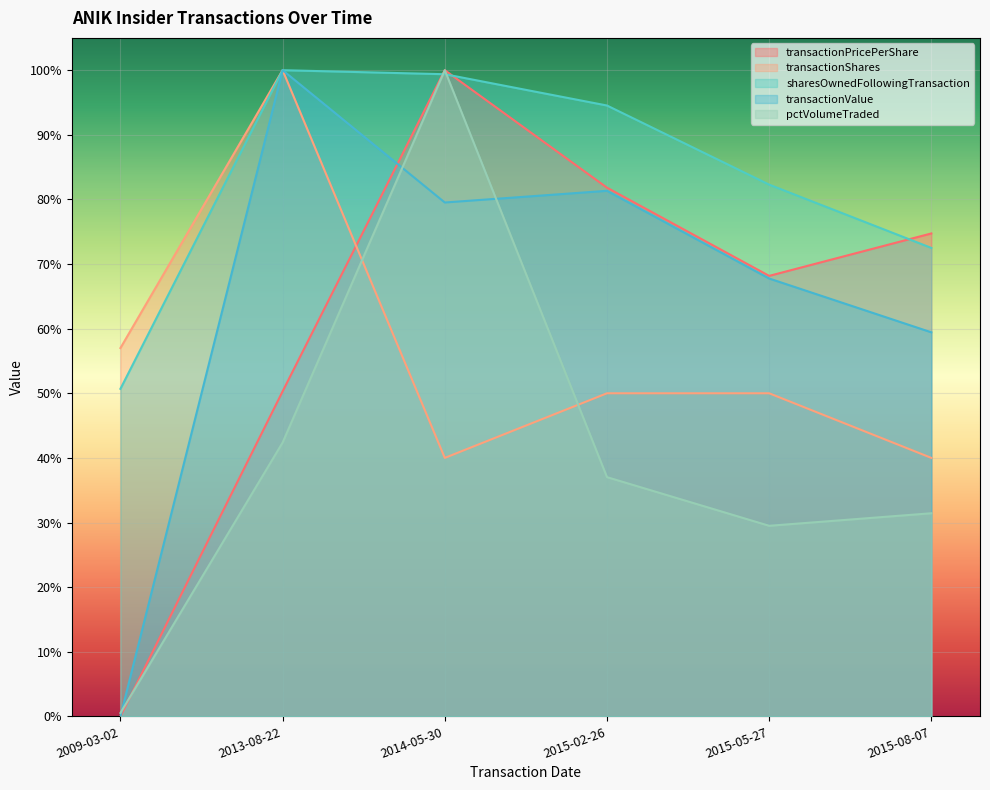

Is the value of transactionShares at 2013-08-22 greater than the value of pctVolumeTraded at 2013-08-22?

Yes